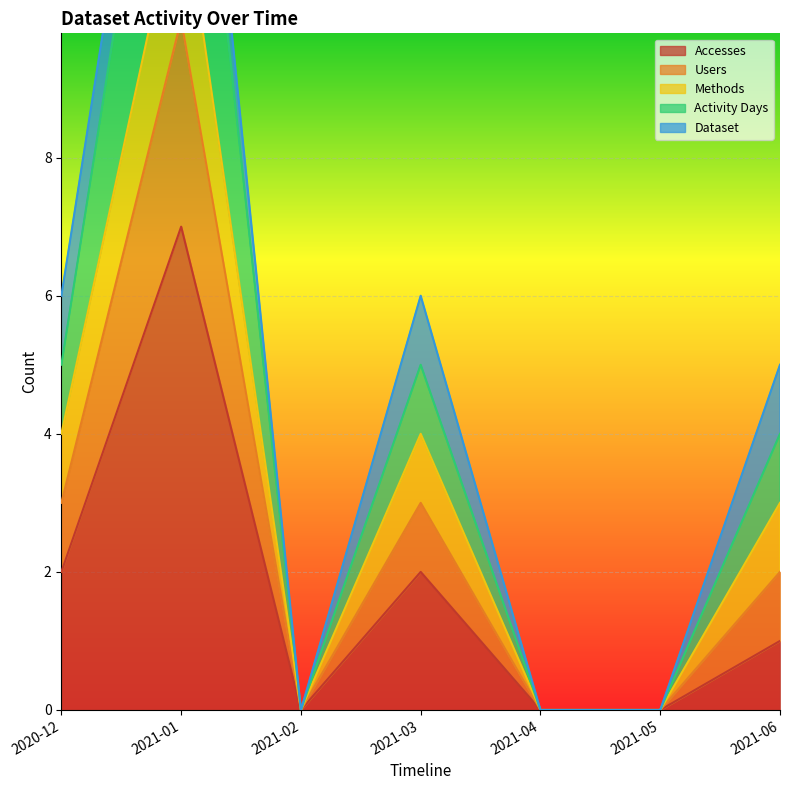

True or false: Users and Activity Days intersect in this chart.

False